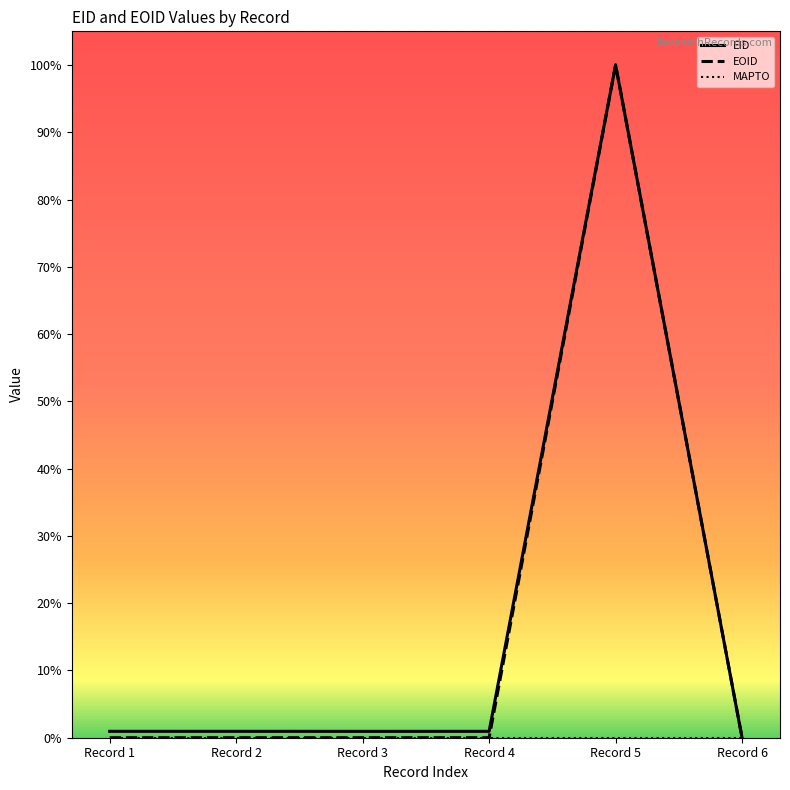

Is this an area chart (filled region under the line)?

No